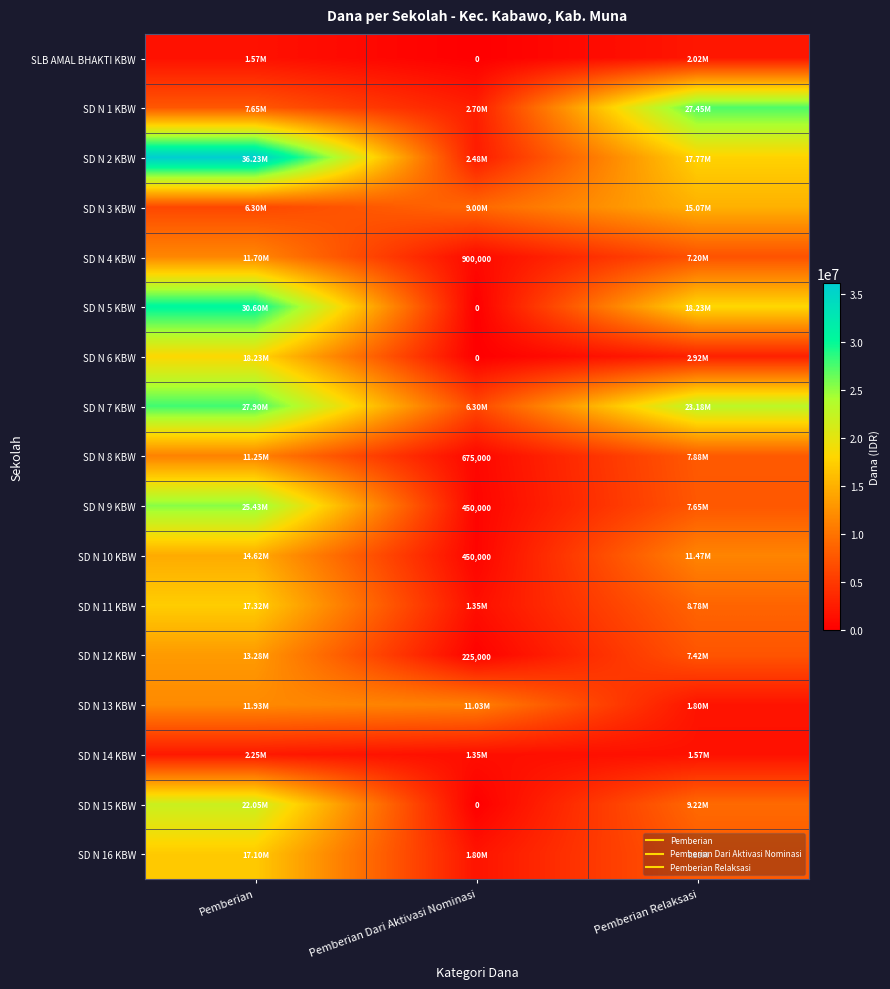

True or false: SD N 4 KBW has a value of 1551259 at Pemberian Dari Aktivasi Nominasi.

False